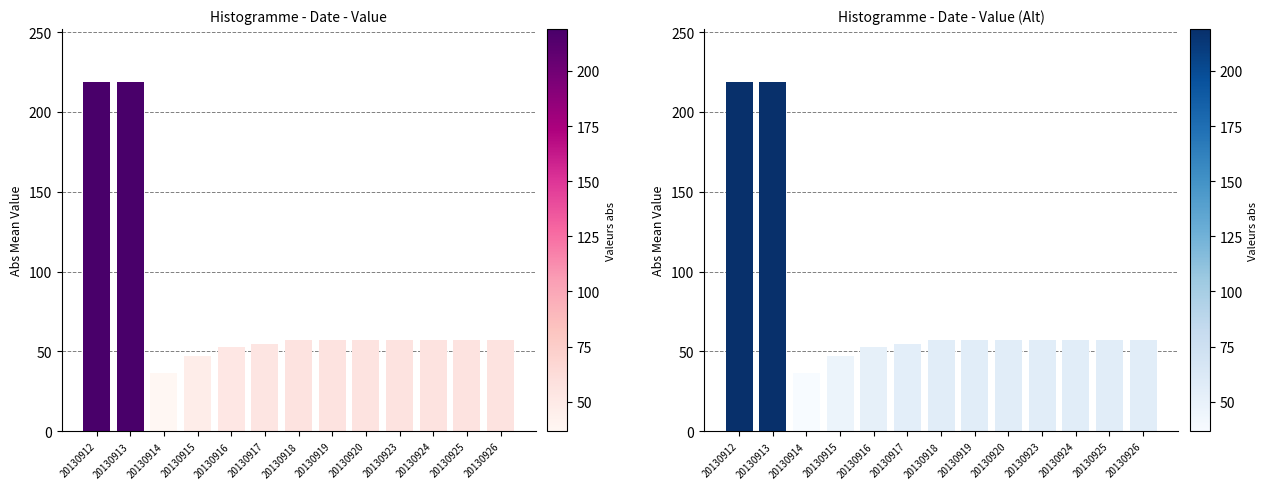

List the labels in order of value, smallest first.

20130914, 20130915, 20130916, 20130917, 20130918, 20130919, 20130920, 20130923, 20130924, 20130925, 20130926, 20130912, 20130913